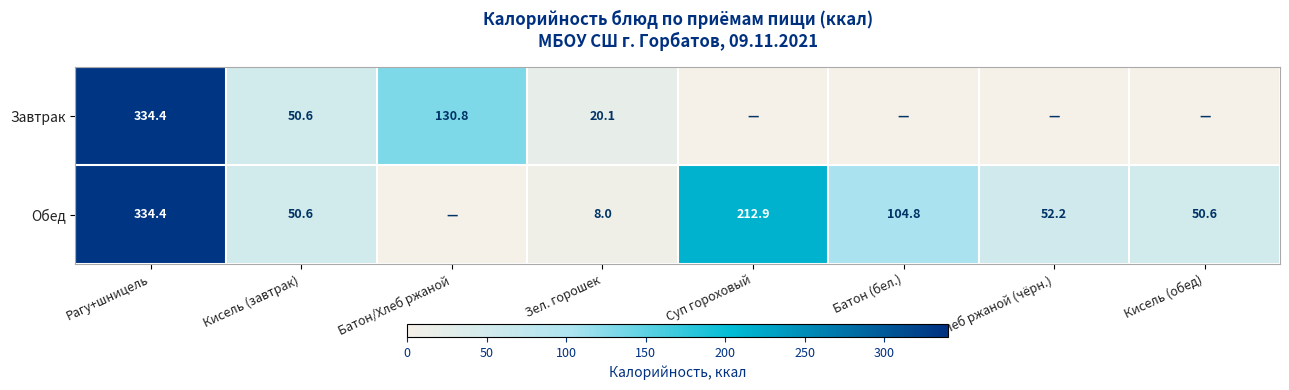

How many categories are shown in the chart?

8